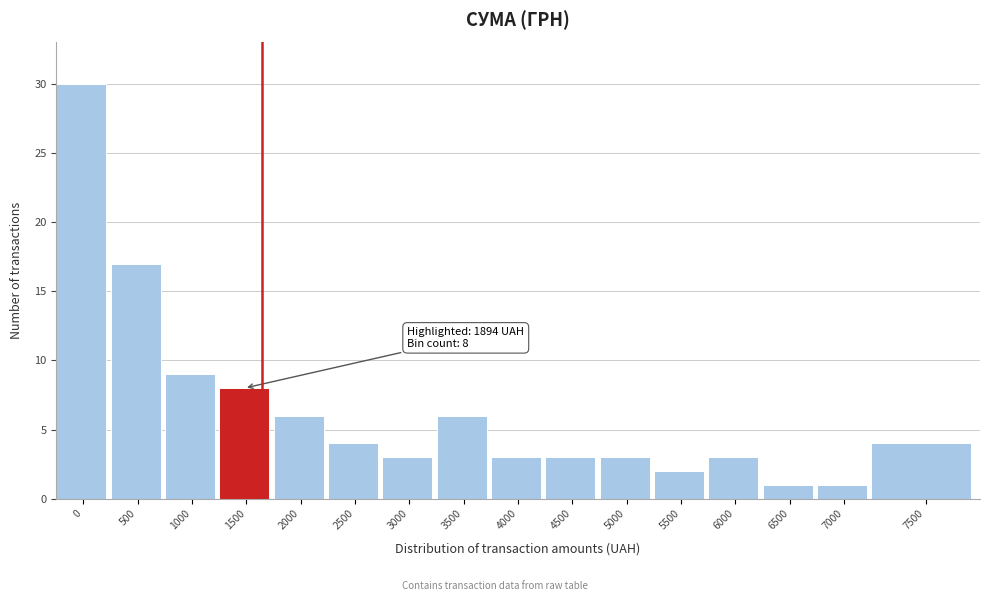

Reading left to right, extract all data points from this chart.

30	17	9	8	6	4	3	6	3	3	3	2	3	1	1	4